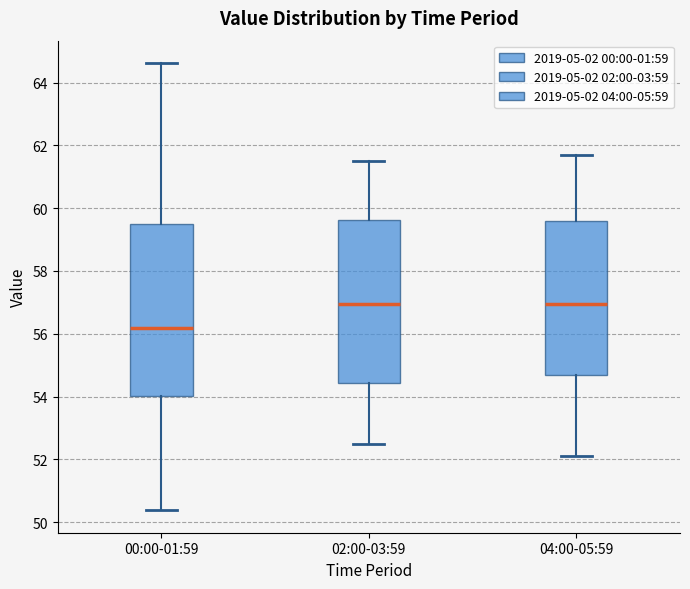

Reading left to right, transcribe this box plot: for each box, give where its median line is, the range the box spans, and where its two whiskers end, as read against the y-axis. The values are not printed on the chart, so give them approximately, as read against the axis.

00:00-01:59: median 56.2, box 54.0 to 59.6, whiskers 50.4 to 64.6
02:00-03:59: median 57.0, box 54.4 to 59.6, whiskers 52.6 to 61.6
04:00-05:59: median 57.0, box 54.6 to 59.6, whiskers 52.2 to 61.8